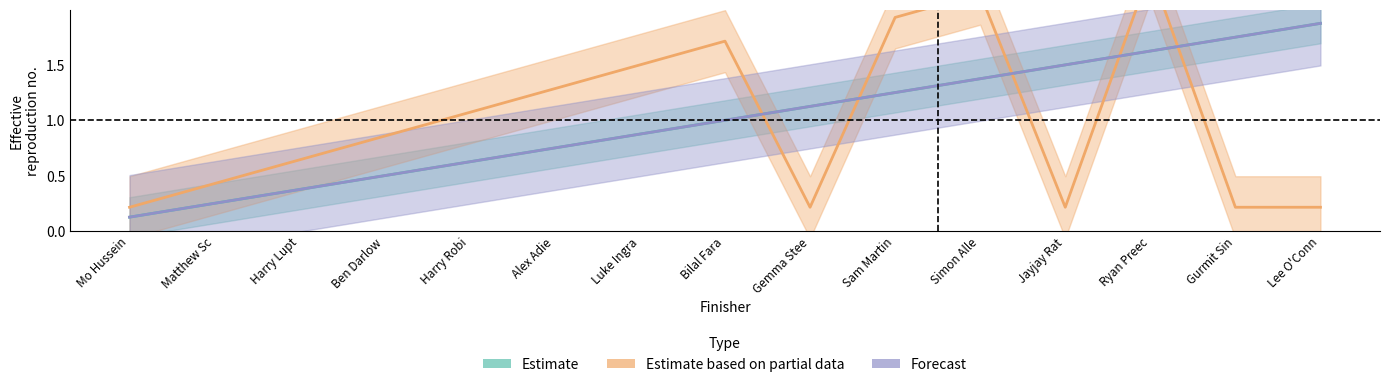

Reading right to left, list all the values displayed in this chart.

Estimate: 1.9	1.8	1.6	1.5	1.4	1.2	1.1	1.0	0.9	0.8	0.6	0.5	0.4	0.2	0.1
Estimate based on partial data: 0.2	0.2	2.4	0.2	2.1	1.9	0.2	1.7	1.5	1.3	1.1	0.9	0.6	0.4	0.2
Forecast: 1.9	1.8	1.6	1.5	1.4	1.2	1.1	1.0	0.9	0.8	0.6	0.5	0.4	0.2	0.1